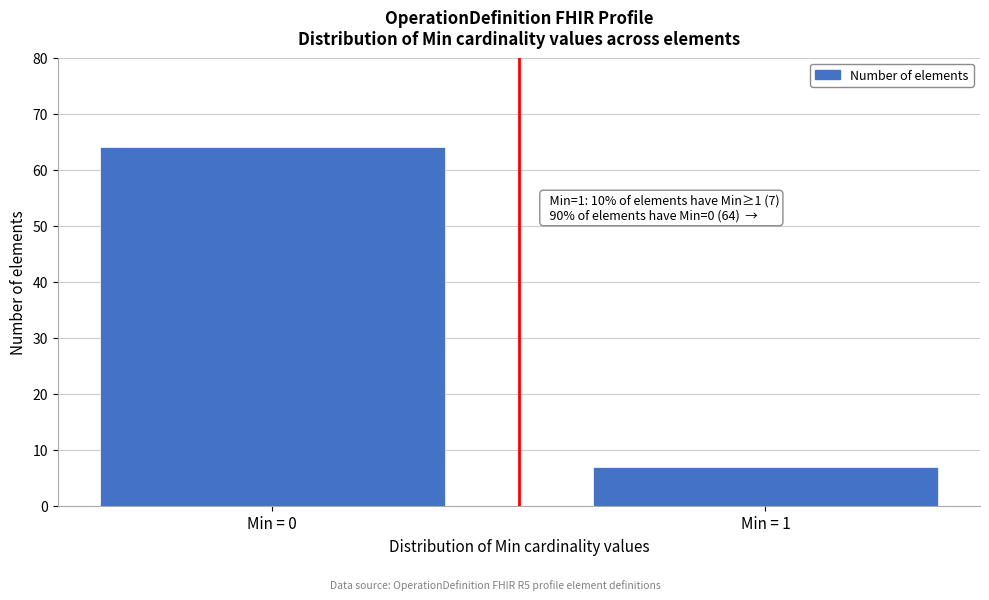

Reading left to right, what are all the values shown in this chart?

64	7